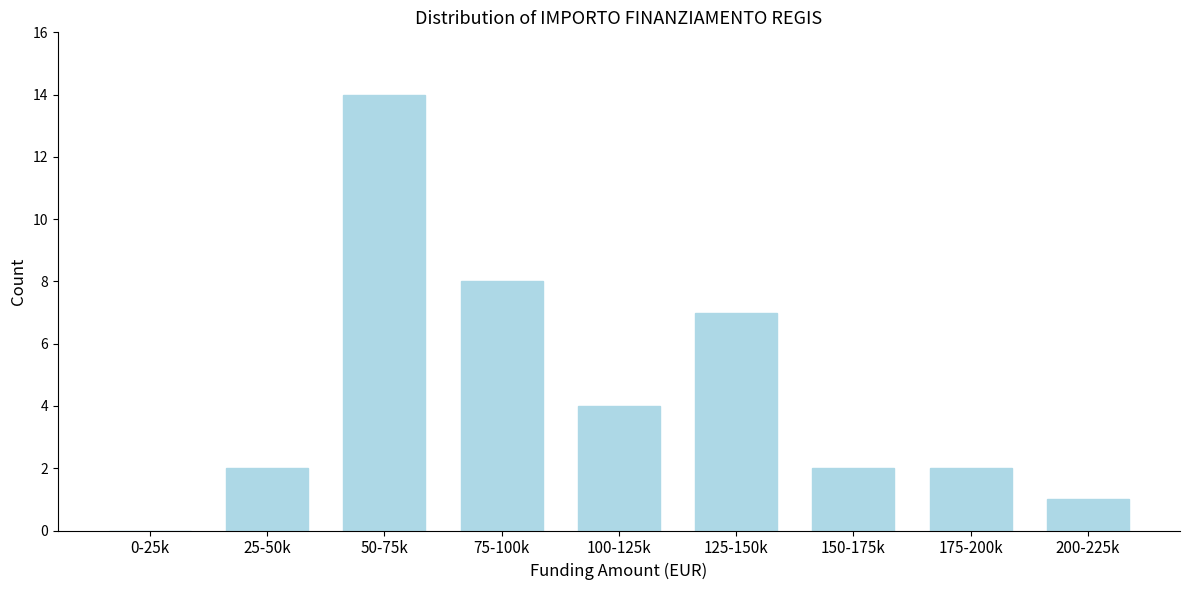

Reading left to right, extract all data points from this chart.

0-25k=0	25-50k=2	50-75k=14	75-100k=8	100-125k=4	125-150k=7	150-175k=2	175-200k=2	200-225k=1